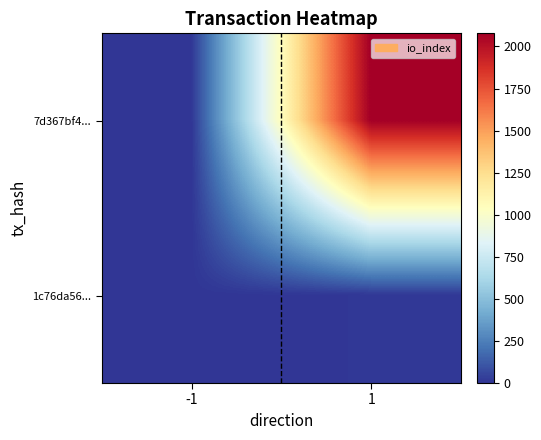

Reading left to right, transcribe all the data shown in this chart.

7d367bf4...: -1=-1	1=2078
1c76da56...: -1=1	1=8